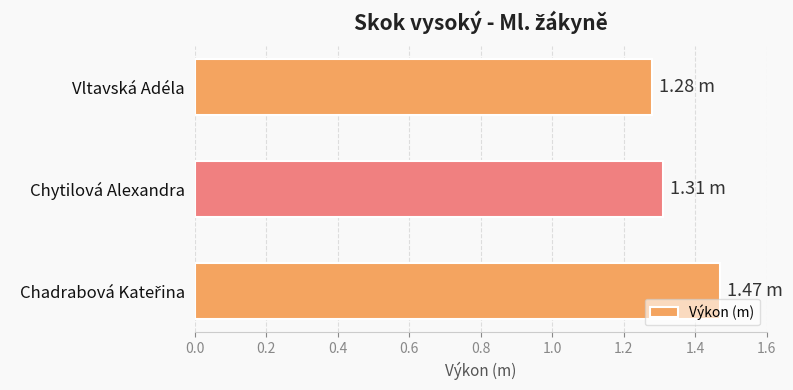

What is the sum of all values?

4.1